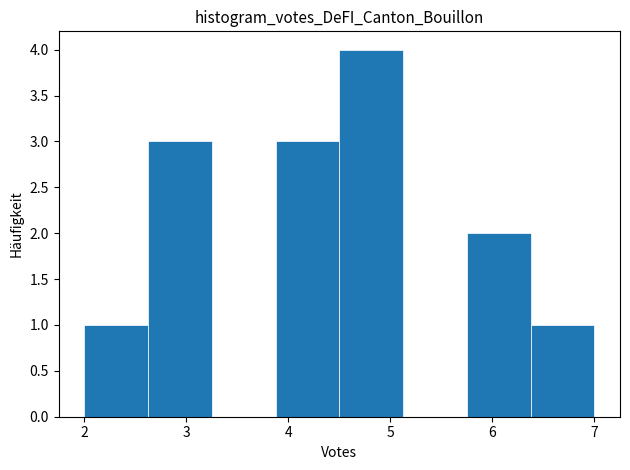

Reading left to right, list every bar in this chart as the range it spans on the x-axis followed by its height. Neither the bar edges nor the heights are printed on the chart, so give them approximately, as read against the axes.

2.0 to 2.6: 1
2.6 to 3.3: 3
3.3 to 3.9: 0
3.9 to 4.5: 3
4.5 to 5.1: 4
5.1 to 5.8: 0
5.8 to 6.4: 2
6.4 to 7.0: 1